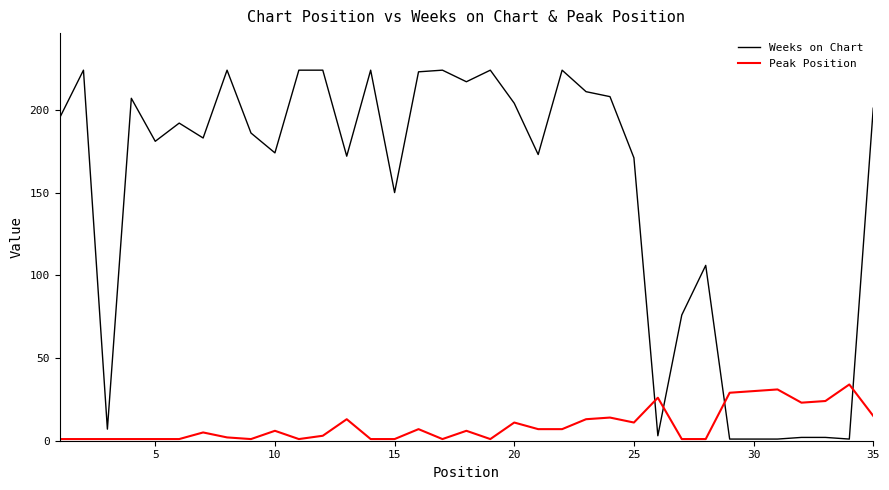

Which series has the largest total across all categories?

Weeks on Chart